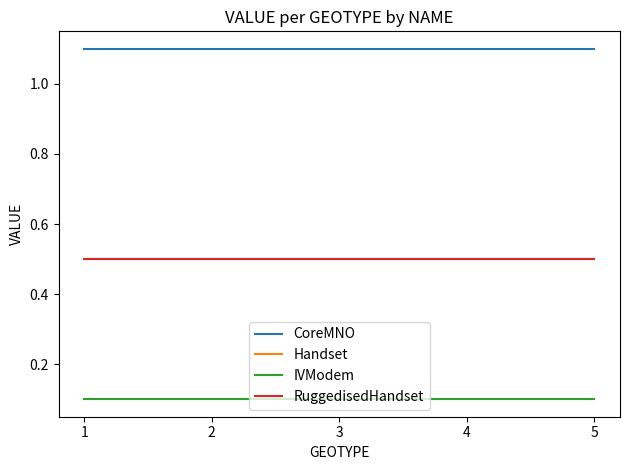

Does the chart display data point markers on the line(s)?

No